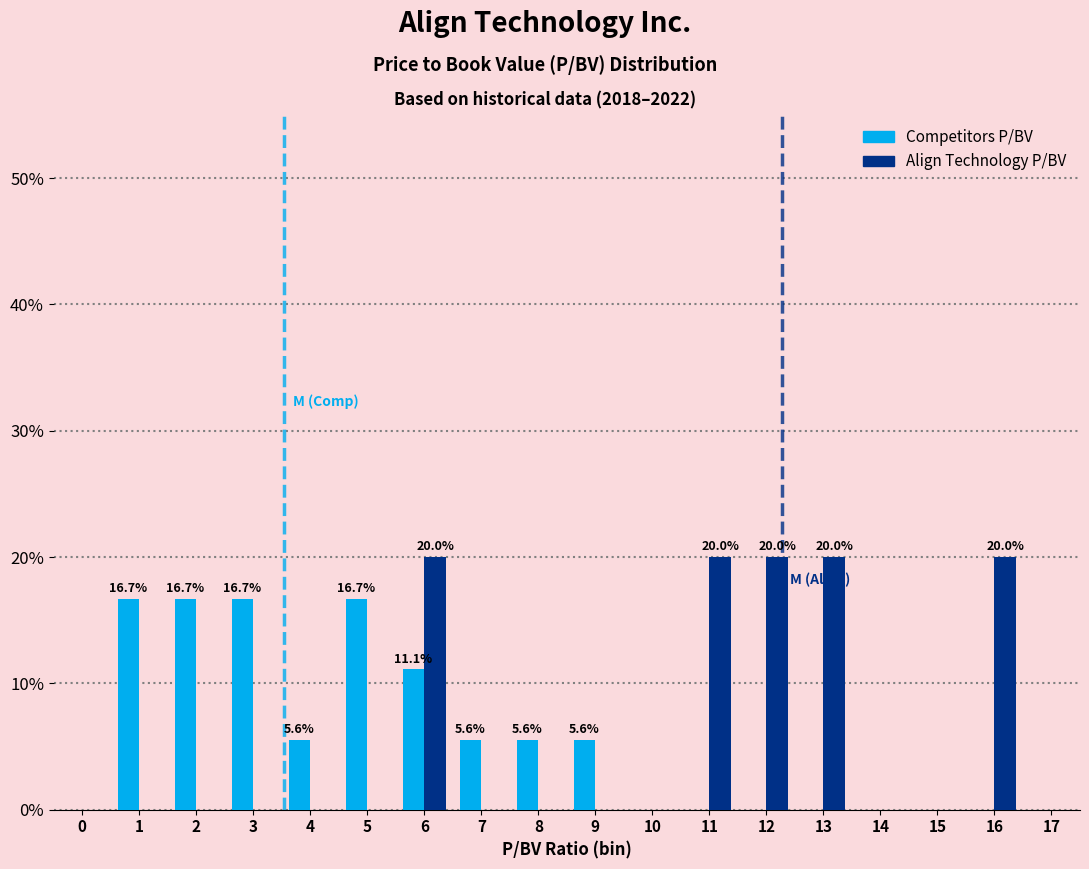

At which category is the sum across all series the highest?

6